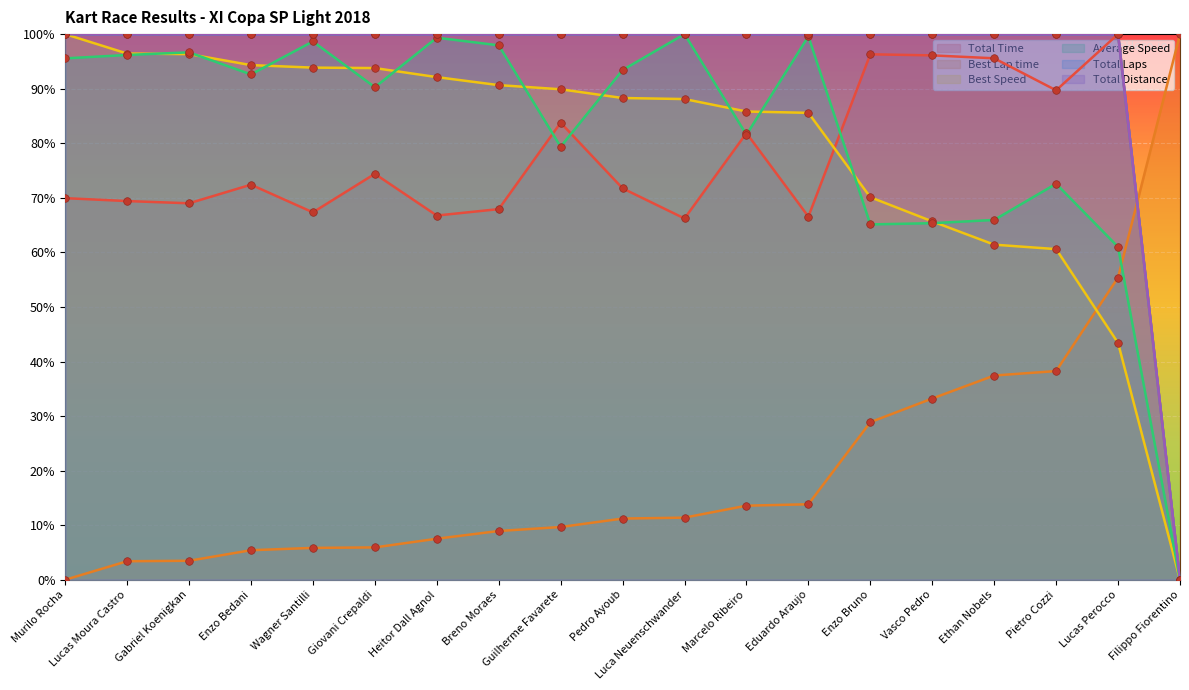

Is the value of Total Distance at Filippo Fiorentino greater than the value of Total Laps at Gabriel Koenigkan?

No